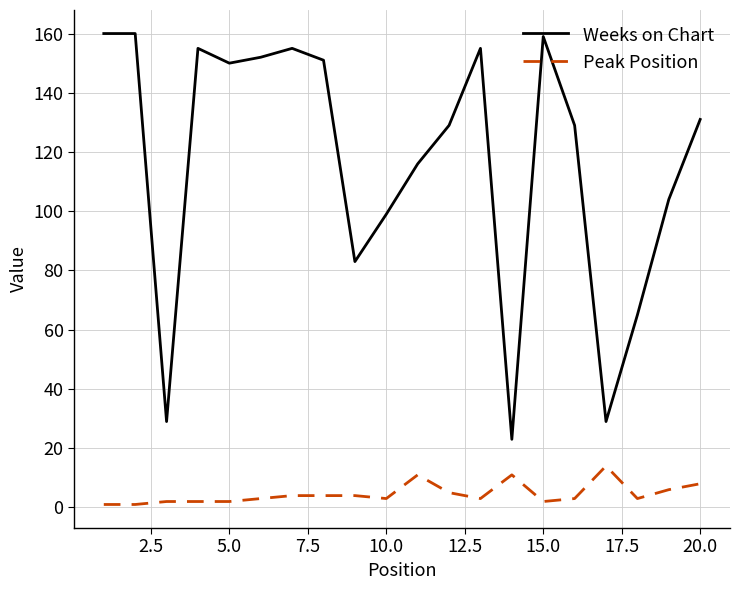

Which series has the largest range (max minus min)?

Weeks on Chart